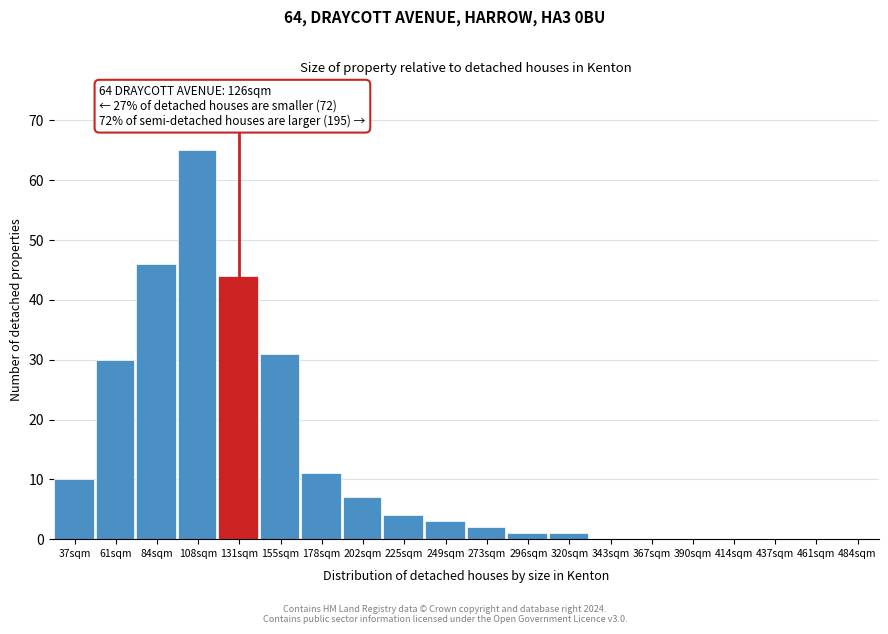

Reading left to right, extract all data points from this chart.

37sqm=10	61sqm=30	84sqm=46	108sqm=65	131sqm=44	155sqm=31	178sqm=11	202sqm=7	225sqm=4	249sqm=3	273sqm=2	296sqm=1	320sqm=1	343sqm=0	367sqm=0	390sqm=0	414sqm=0	437sqm=0	461sqm=0	484sqm=0